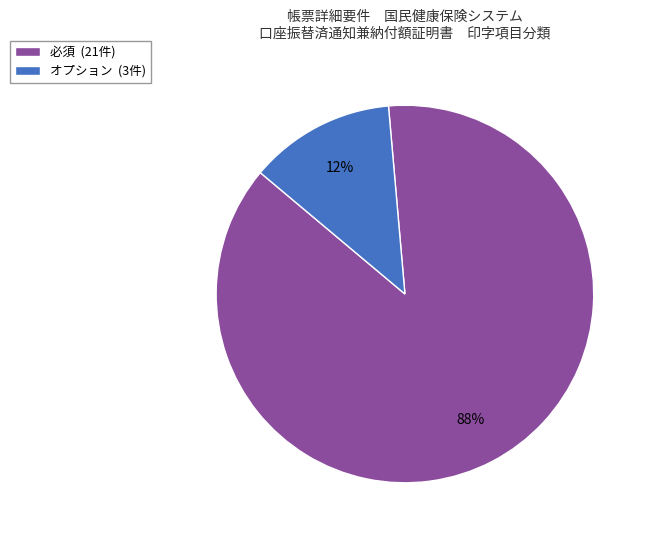

To the nearest percent, what is the combined percentage of オプション (3件) and 必須 (21件)?

100%